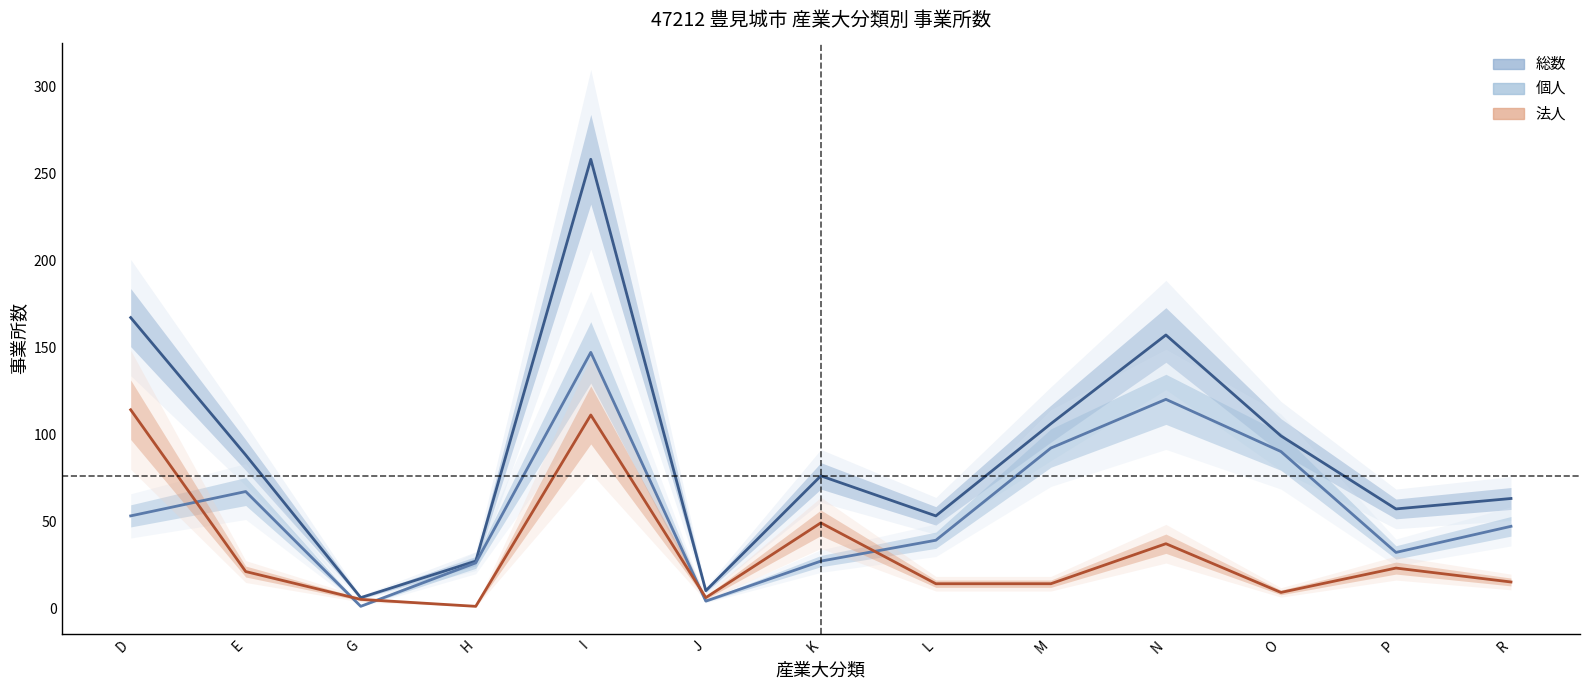

Where do 個人／事業所数 and 法人／事業所数 first cross each other?

D and E